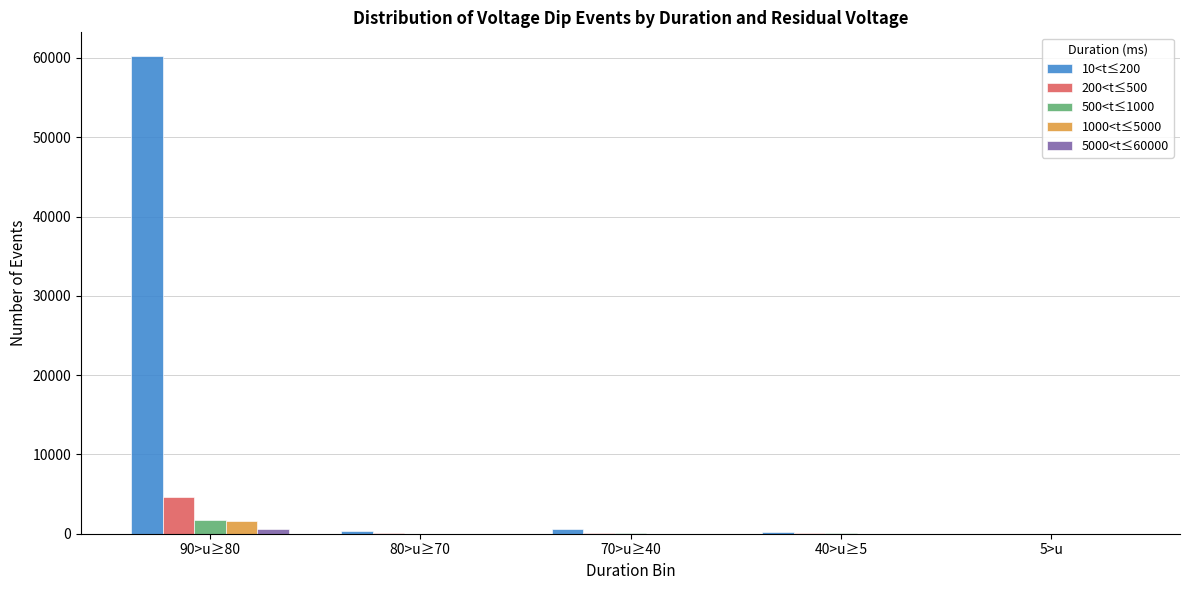

Which series has the largest total across all categories?

10<t≤200